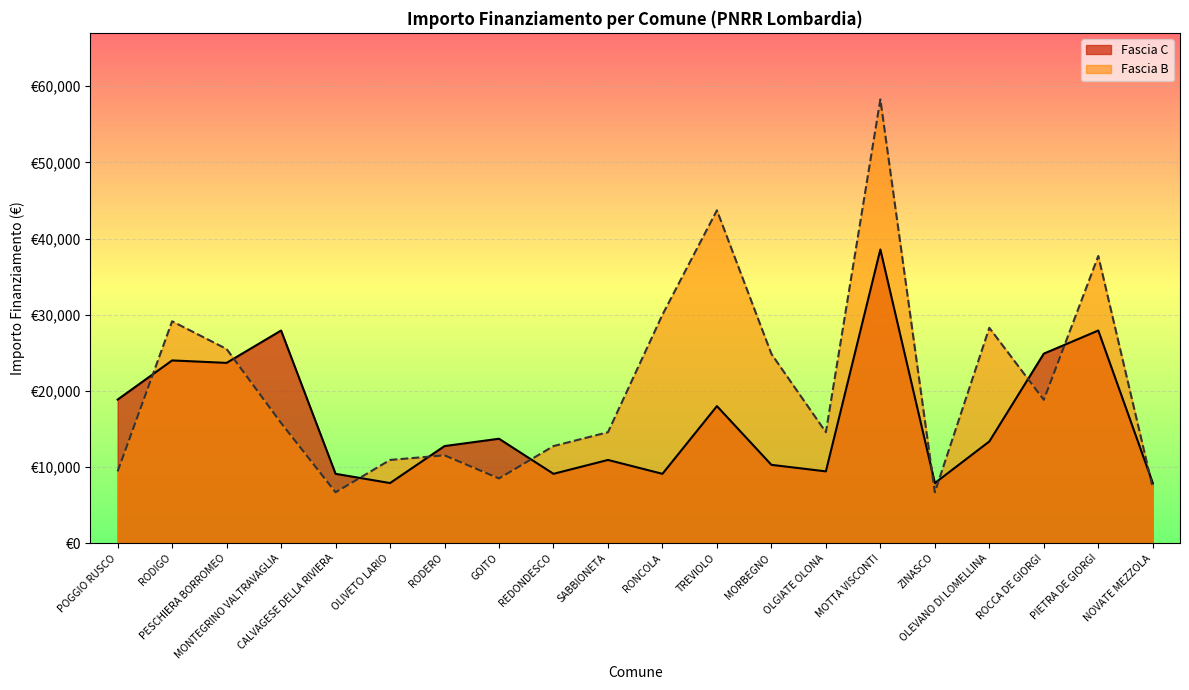

Between OLIVETO LARIO and NOVATE MEZZOLA, which series saw the biggest shift?

Fascia B